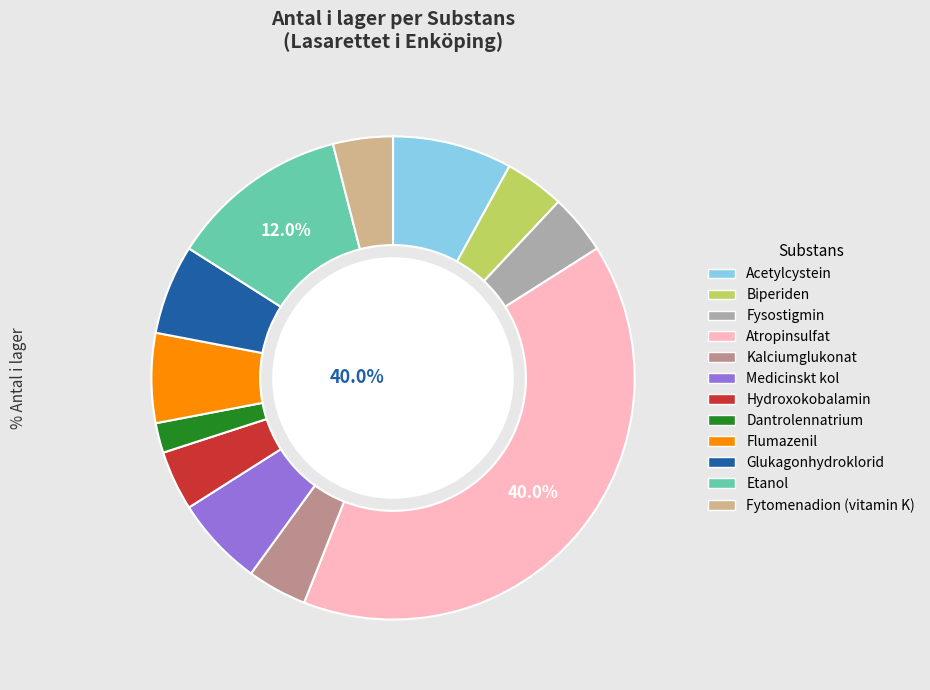

What is the largest slice in the pie chart?

Atropinsulfat